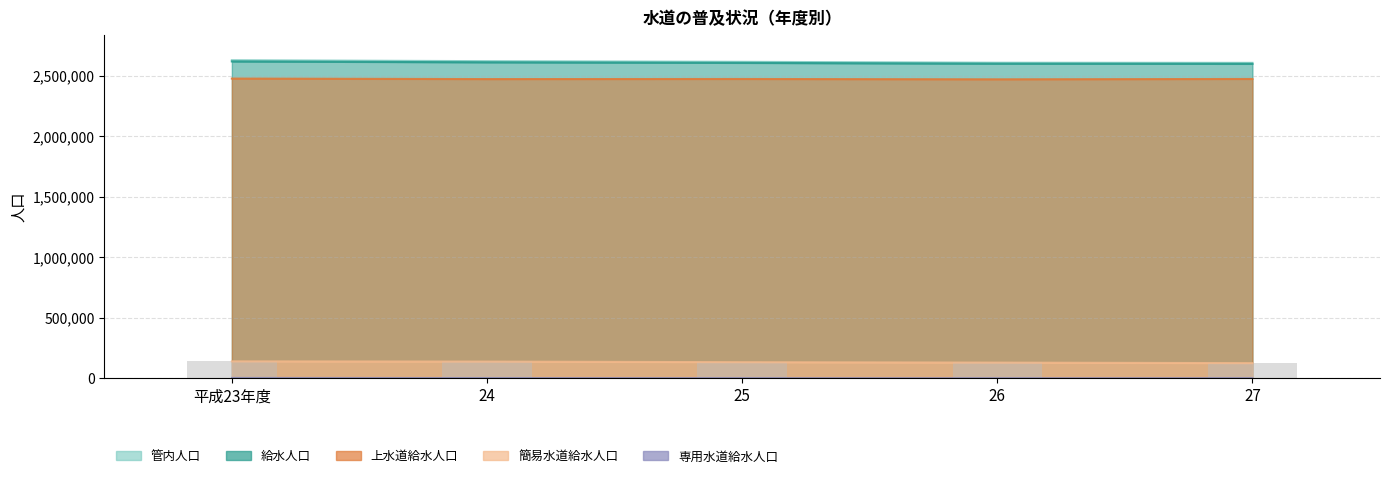

What is the difference between the maximum and second lowest values?

12594